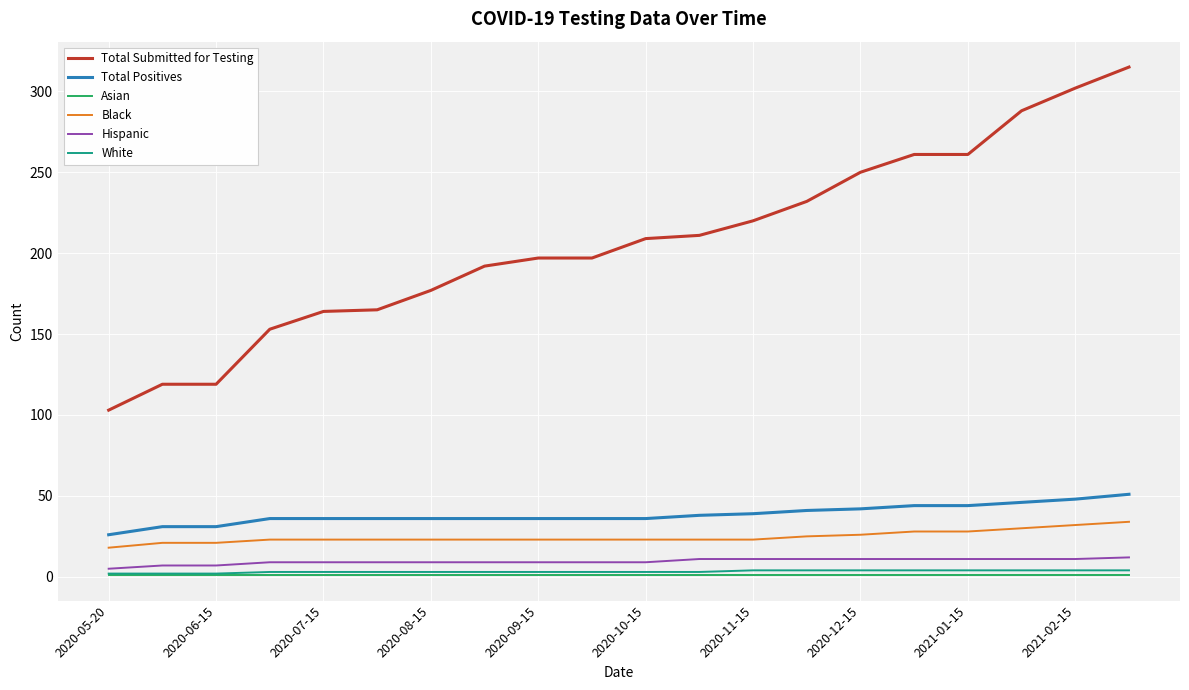

True or false: Total Positives and Hispanic intersect in this chart.

False